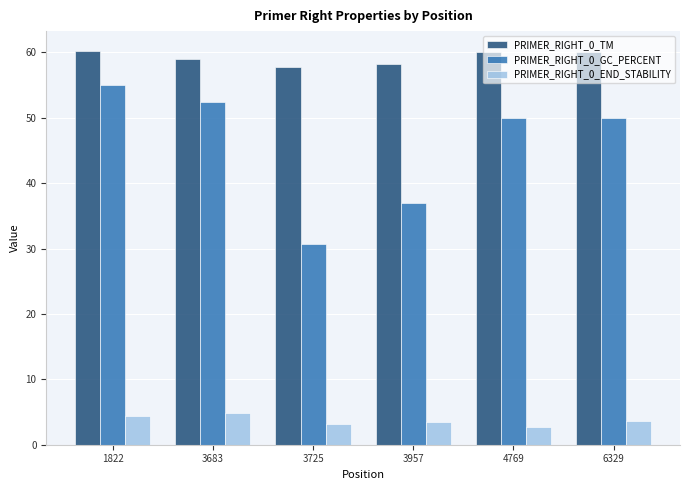

List the series in order of their peak value, lowest first.

PRIMER_RIGHT_0_END_STABILITY, PRIMER_RIGHT_0_GC_PERCENT, PRIMER_RIGHT_0_TM